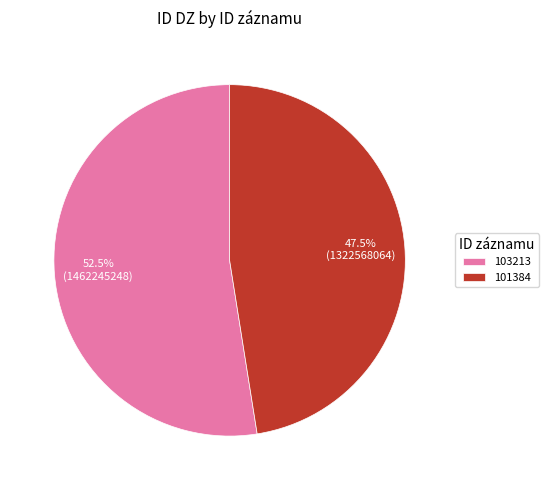

What is the largest slice in the pie chart?

103213